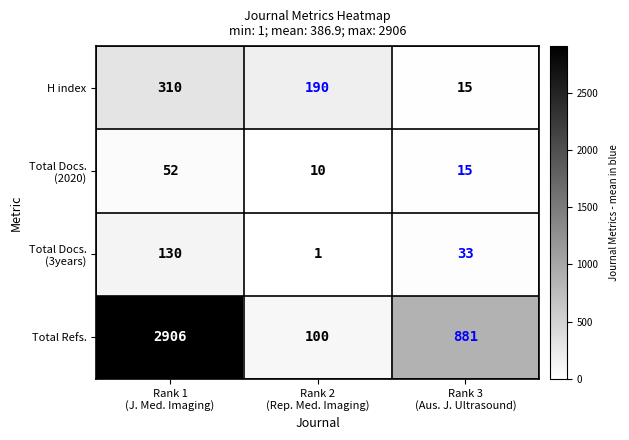

What is the maximum value for Total Refs.?

2906